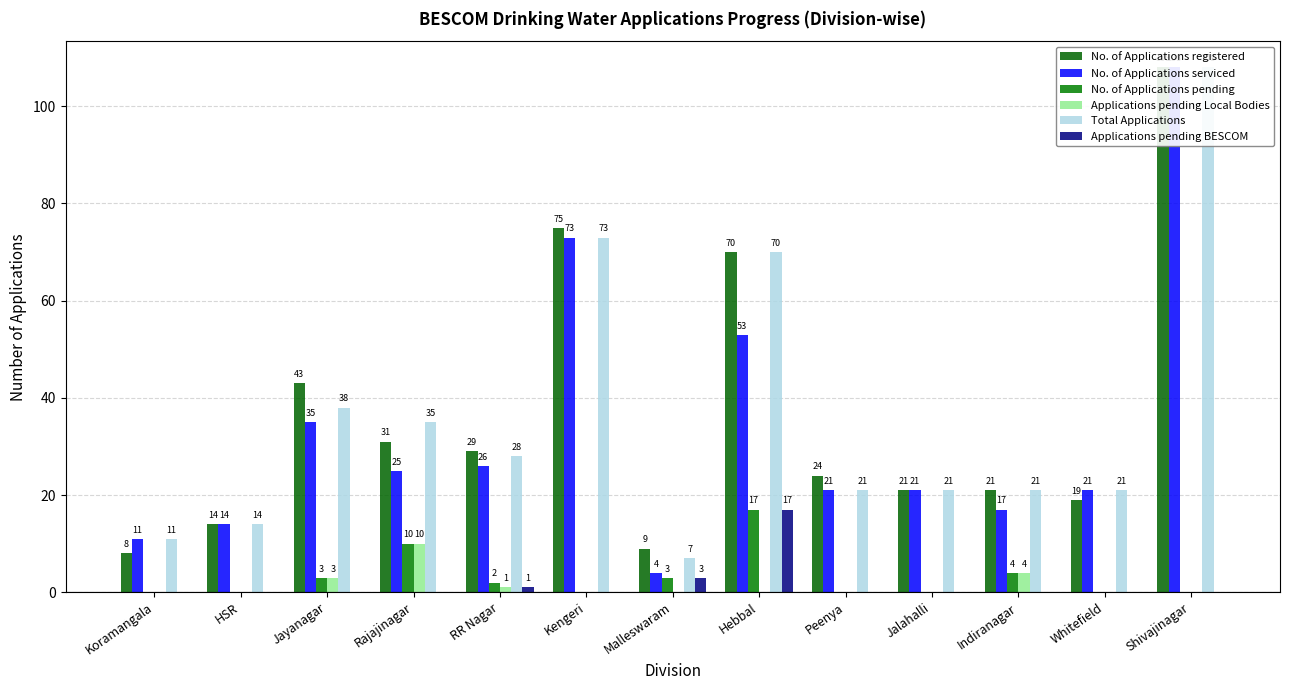

How many values in the Total Applications series exceed 21?

6